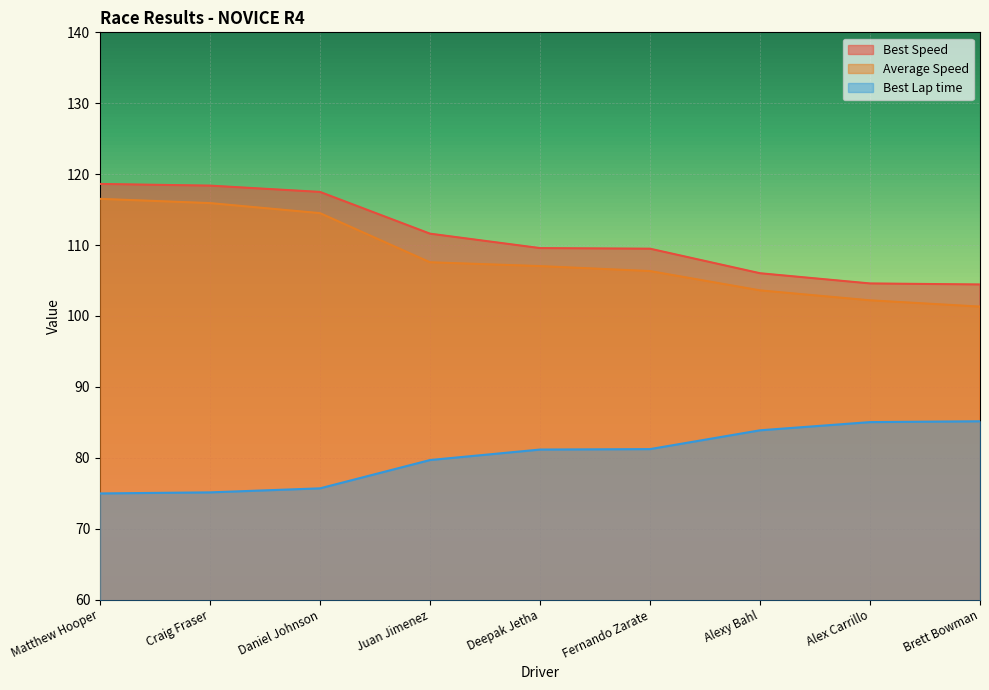

At how many categories does at least one series exceed 93?

9